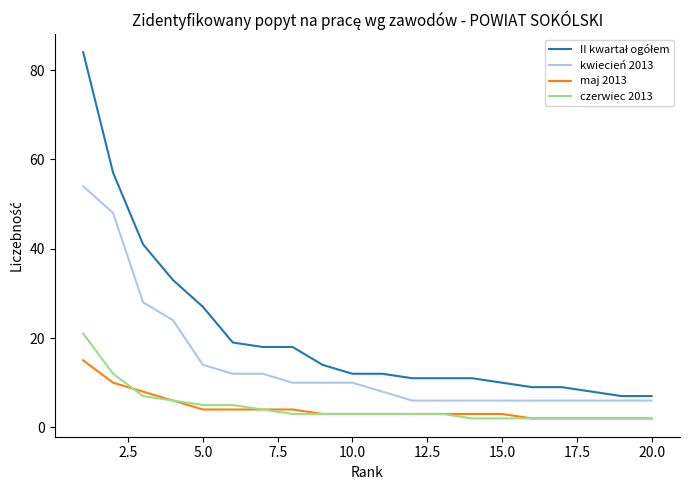

What is the greatest value displayed?

84